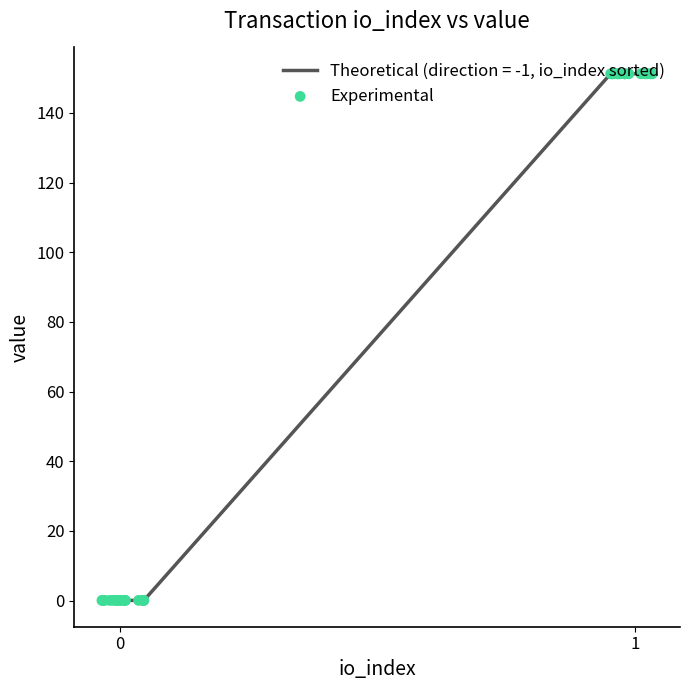

What is the maximum value shown in the chart?

151.2